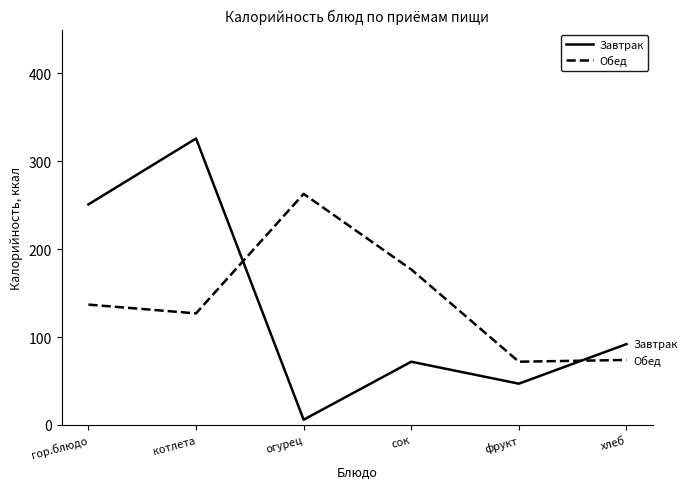

How many lines are shown in the chart?

2